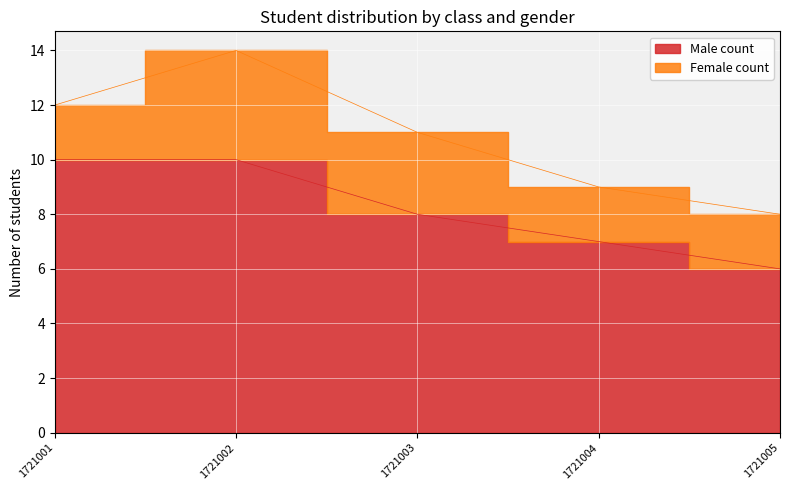

Which label corresponds to the largest value in the chart?

1721001